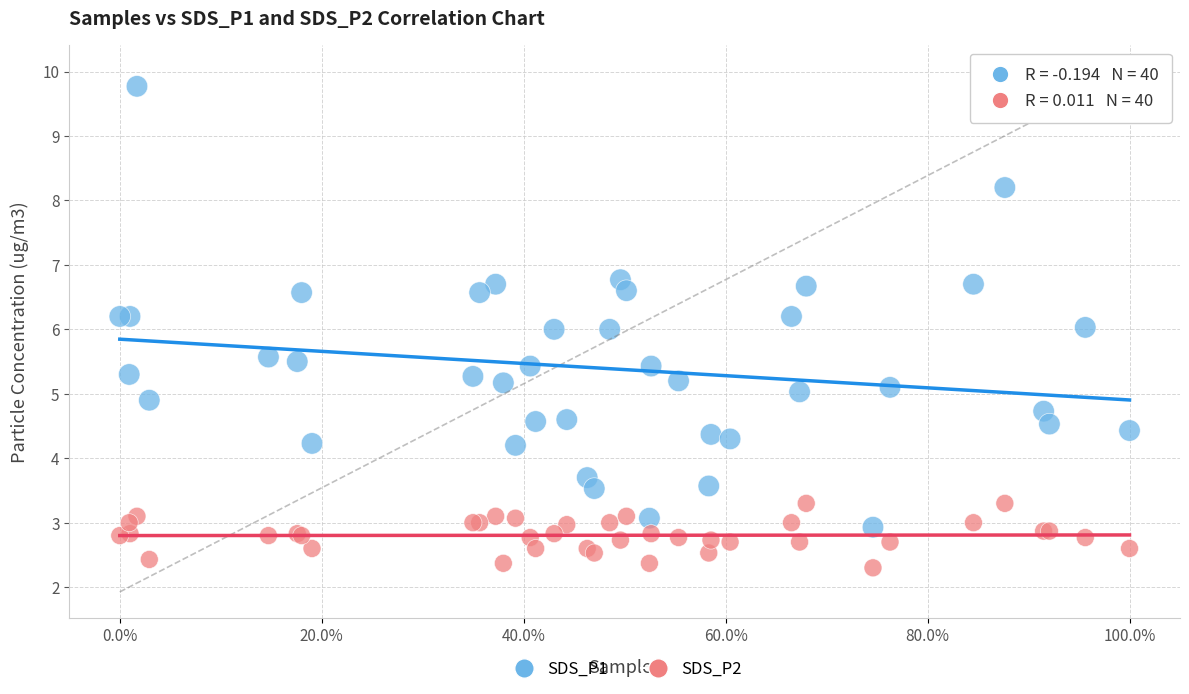

Which series has the widest spread of Y values?

SDS_P1